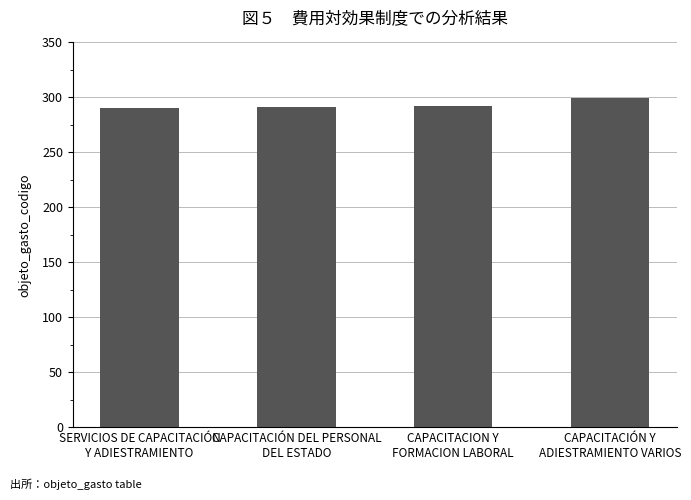

How many distinct data groups are displayed?

1